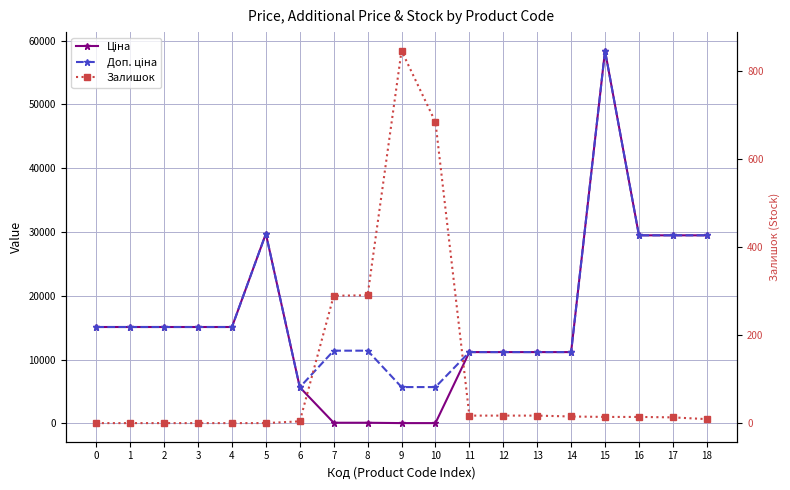

Reading left to right, transcribe all the data shown in this chart.

Ціна: 15120.0	15120.0	15120.0	15120.0	15120.0	29747.2	5673.8	114.1	114.1	57.0	57.0	11188.2	11188.2	11188.2	11188.2	58426.5	29491.5	29491.5	29491.5
Доп. ціна: 15120.0	15120.0	15120.0	15120.0	15120.0	29747.2	5673.8	11410.0	11410.0	5705.0	5705.0	11188.2	11188.2	11188.2	11188.2	58426.5	29491.5	29491.5	29491.5
Залишок: 0.0	0.0	0.0	0.0	0.0	0.0	4.0	289.0	290.0	845.0	683.0	17.0	17.0	17.0	15.0	14.0	14.0	13.0	9.0